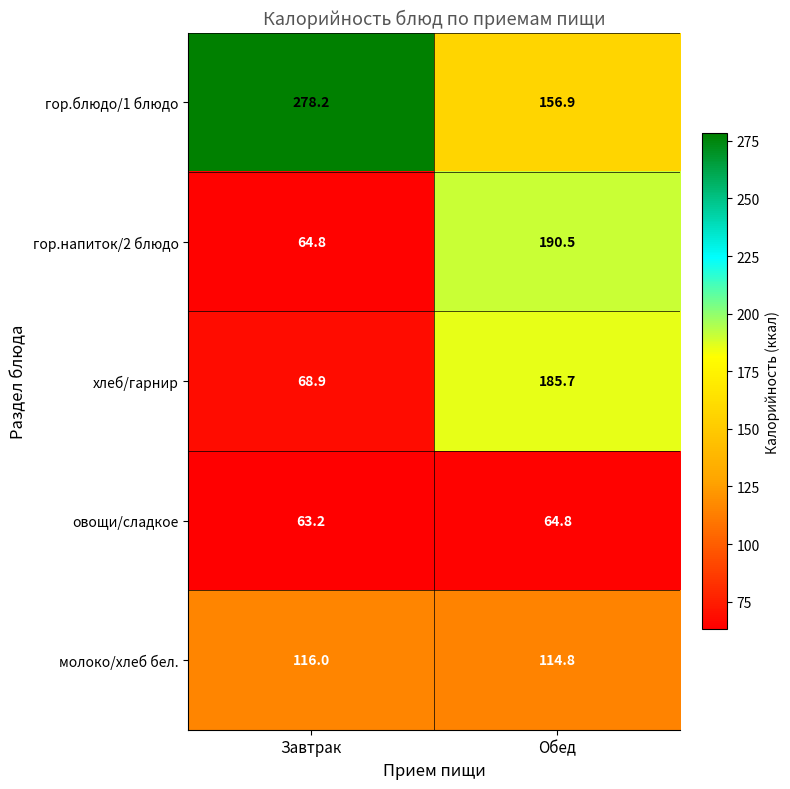

Reading left to right, what are all the values shown in this chart?

гор.блюдо/1 блюдо: Завтрак=278.2	Обед=156.9
гор.напиток/2 блюдо: Завтрак=64.8	Обед=190.5
хлеб/гарнир: Завтрак=68.9	Обед=185.7
овощи/сладкое: Завтрак=63.2	Обед=64.8
молоко/хлеб бел.: Завтрак=116.0	Обед=114.8